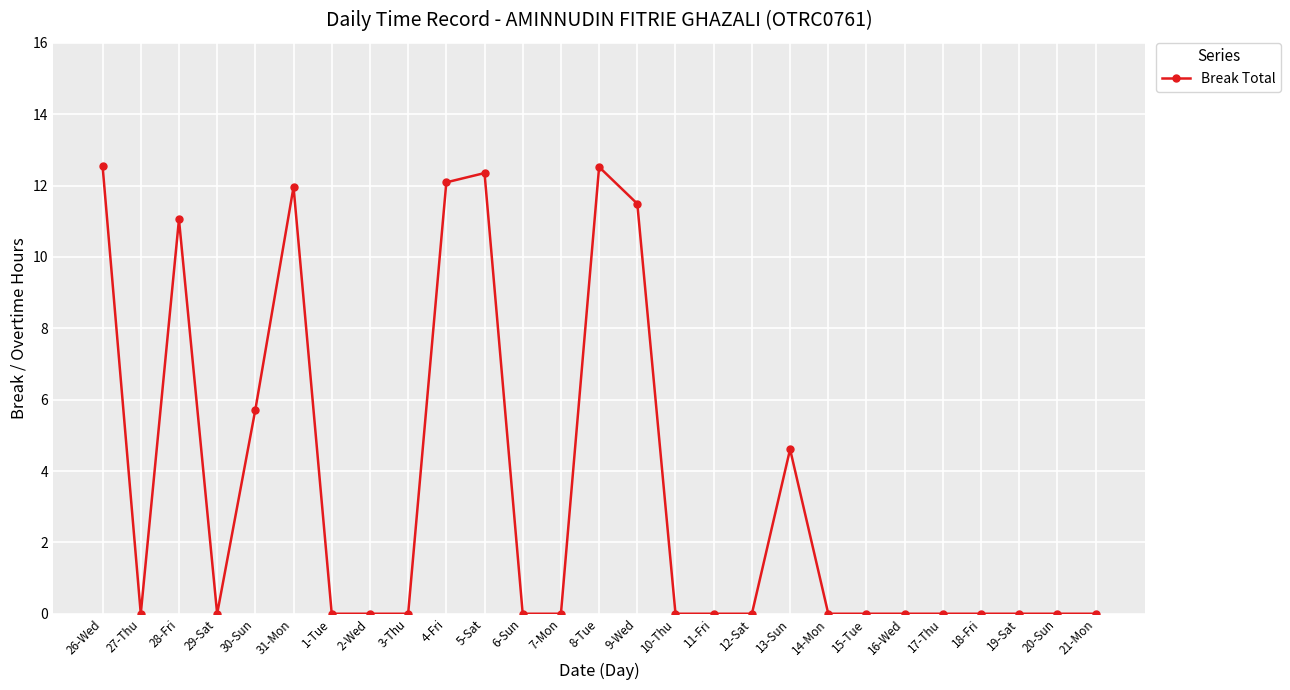

At which category does the data reach its first local valley?

27-Thu